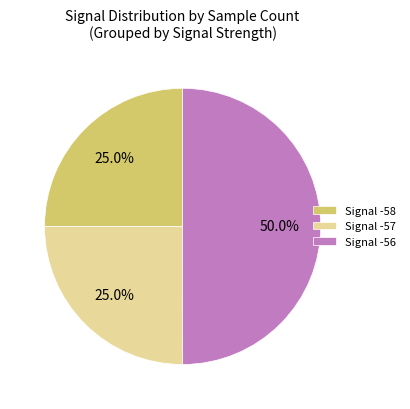

How many slices are in this pie chart?

3